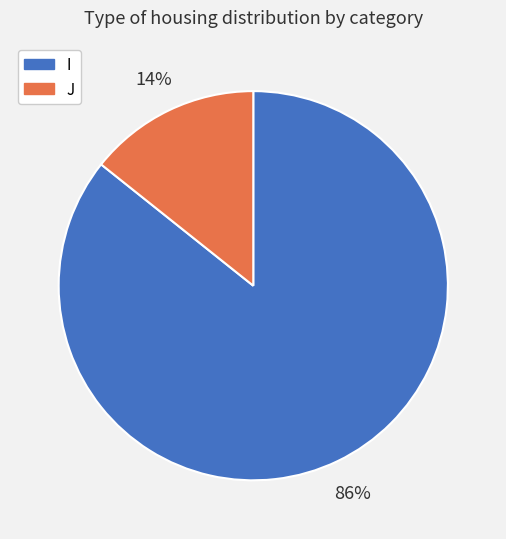

To the nearest percent, what is the combined percentage of I and J?

100%